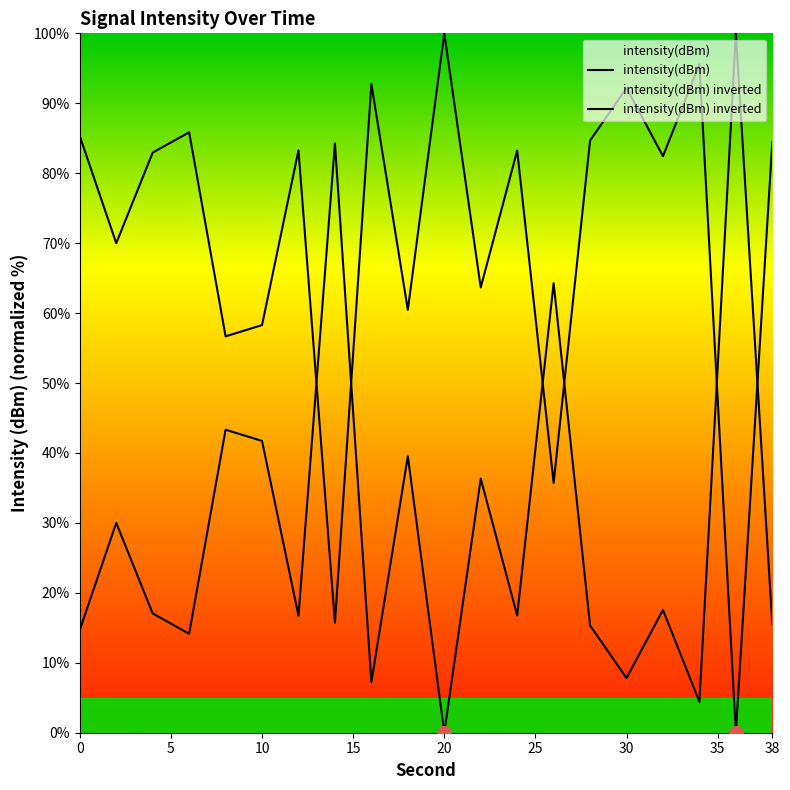

The value of intensity(dBm) inverted at 9 is 22.6. True or false?

False